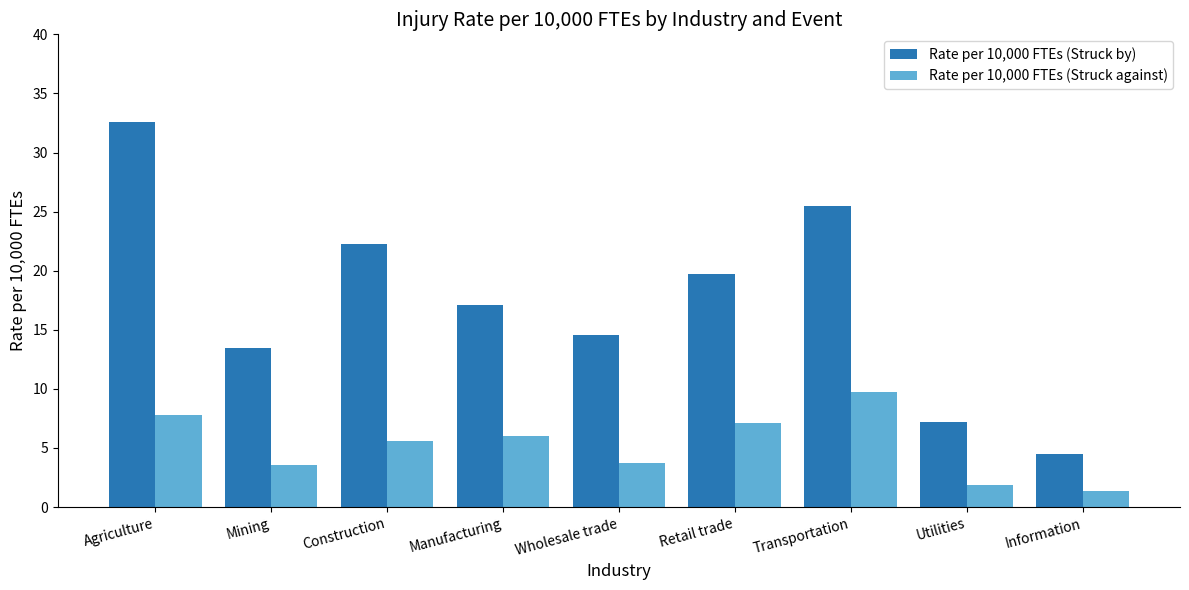

Read the Rate per 10,000 FTEs (Struck by) value at Construction.

22.3